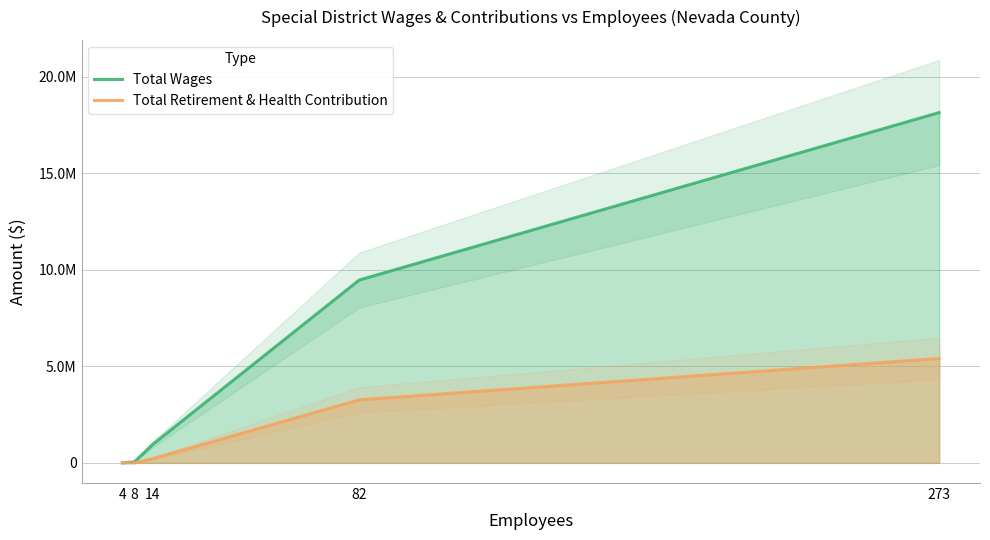

How many lines are shown in the chart?

2